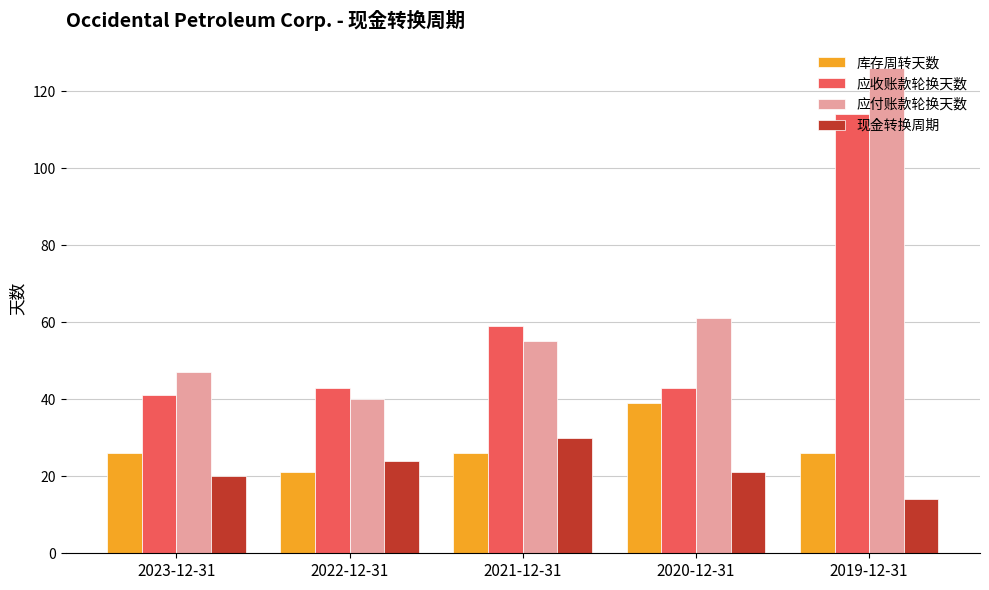

How many bars are there in total?

20